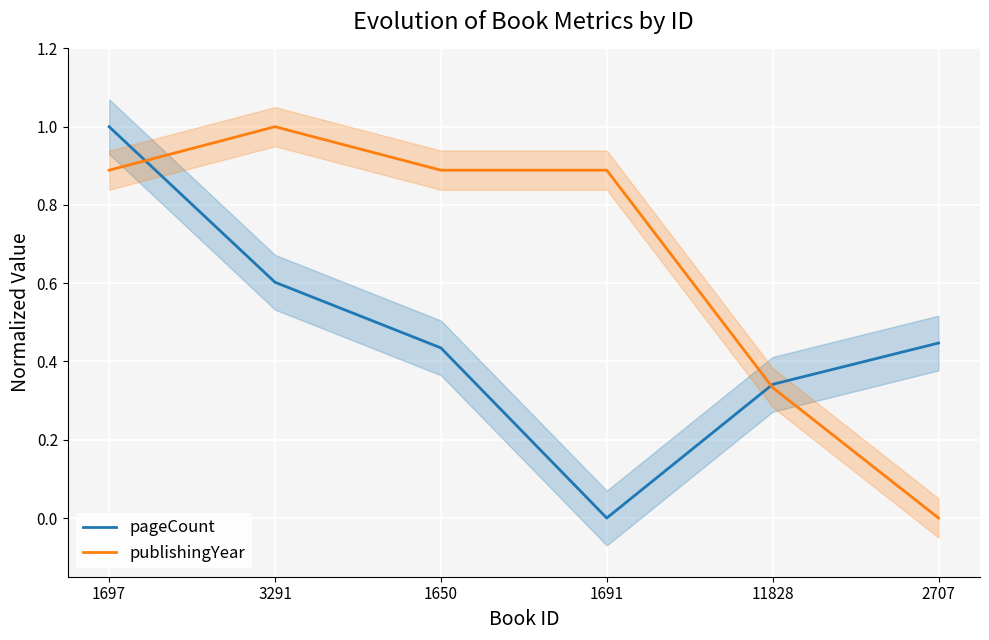

What is the spread (max minus min) of values at 3291?

0.4